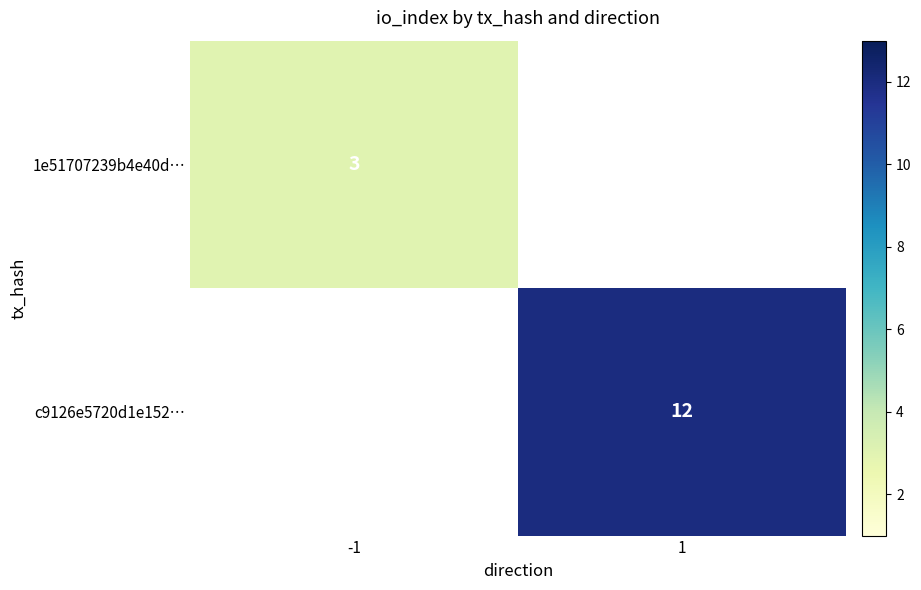

True or false: c9126e5720d1e152… has a value of 7 at 1.

False